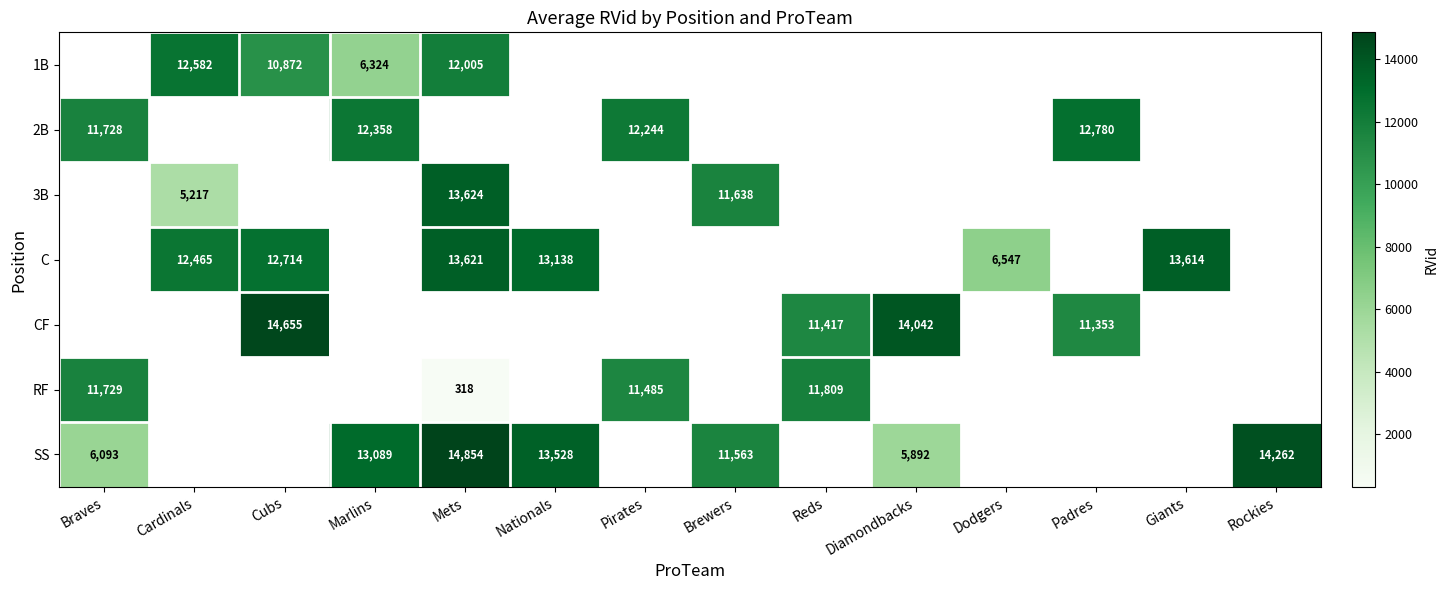

True or false: RF has a value of 176 at Mets.

False